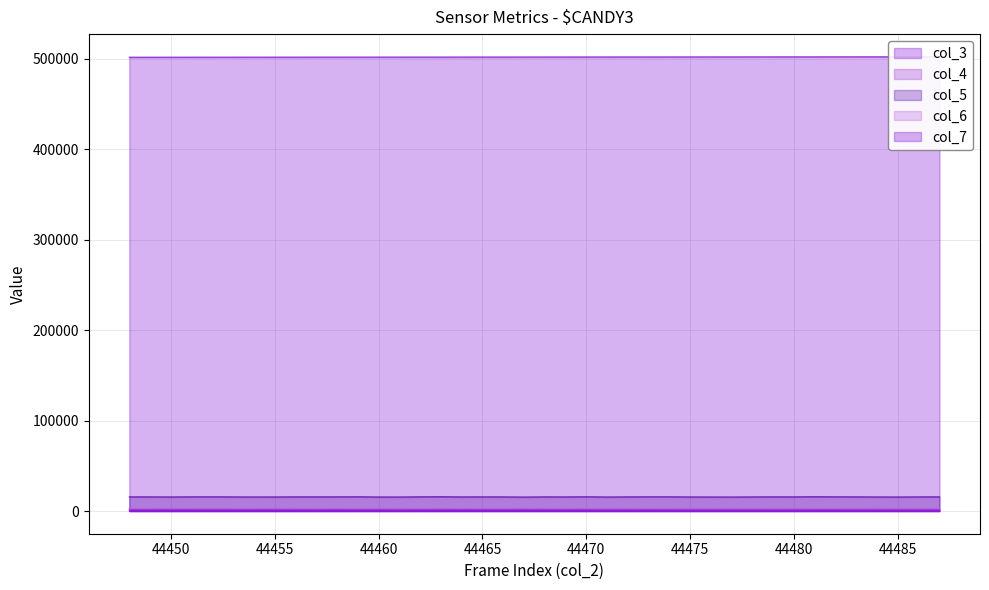

True or false: col_3 has more than 2 points higher than both neighbors.

False